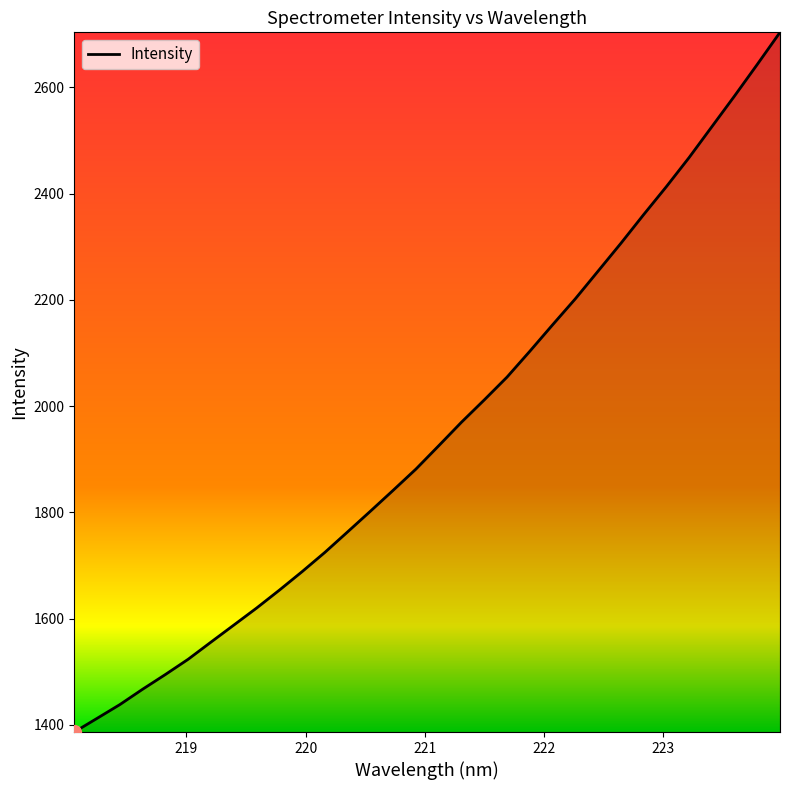

What is the greatest value displayed?

2703.8